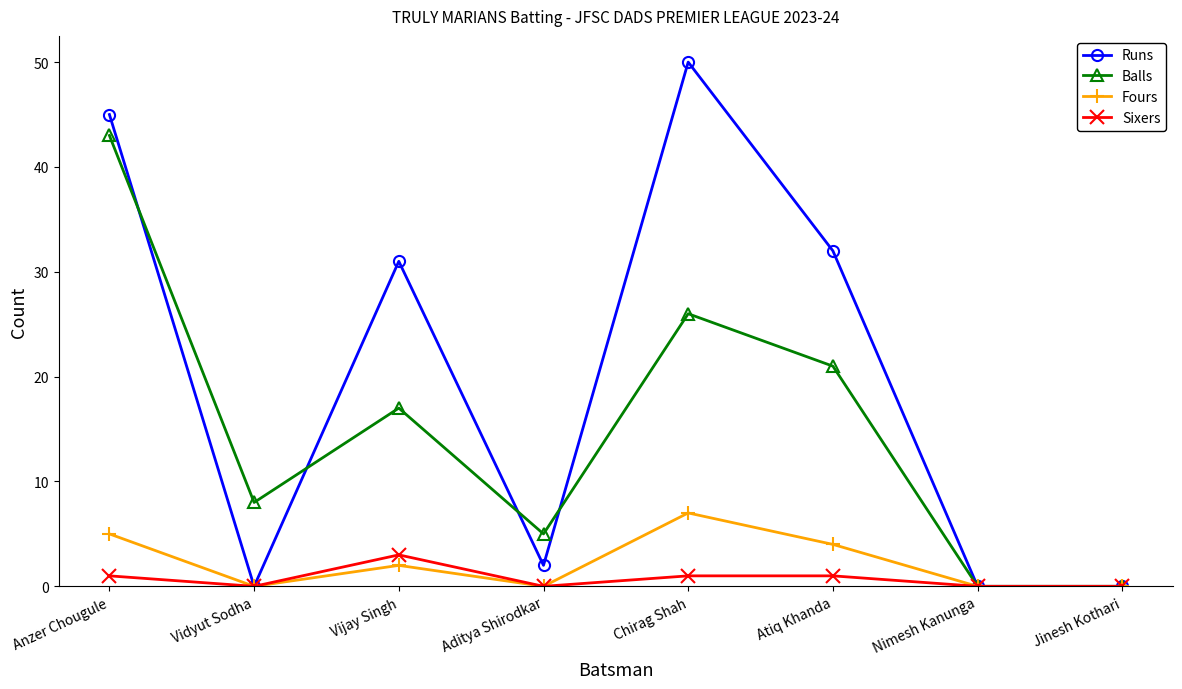

At which category is the sum across all series the highest?

Anzer Chougule